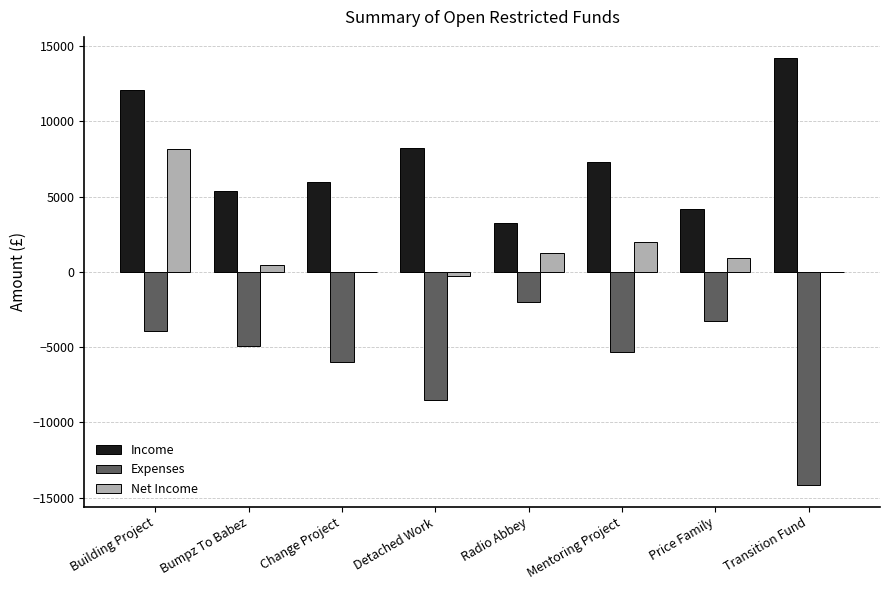

At which category is the sum across all series the highest?

Building Project